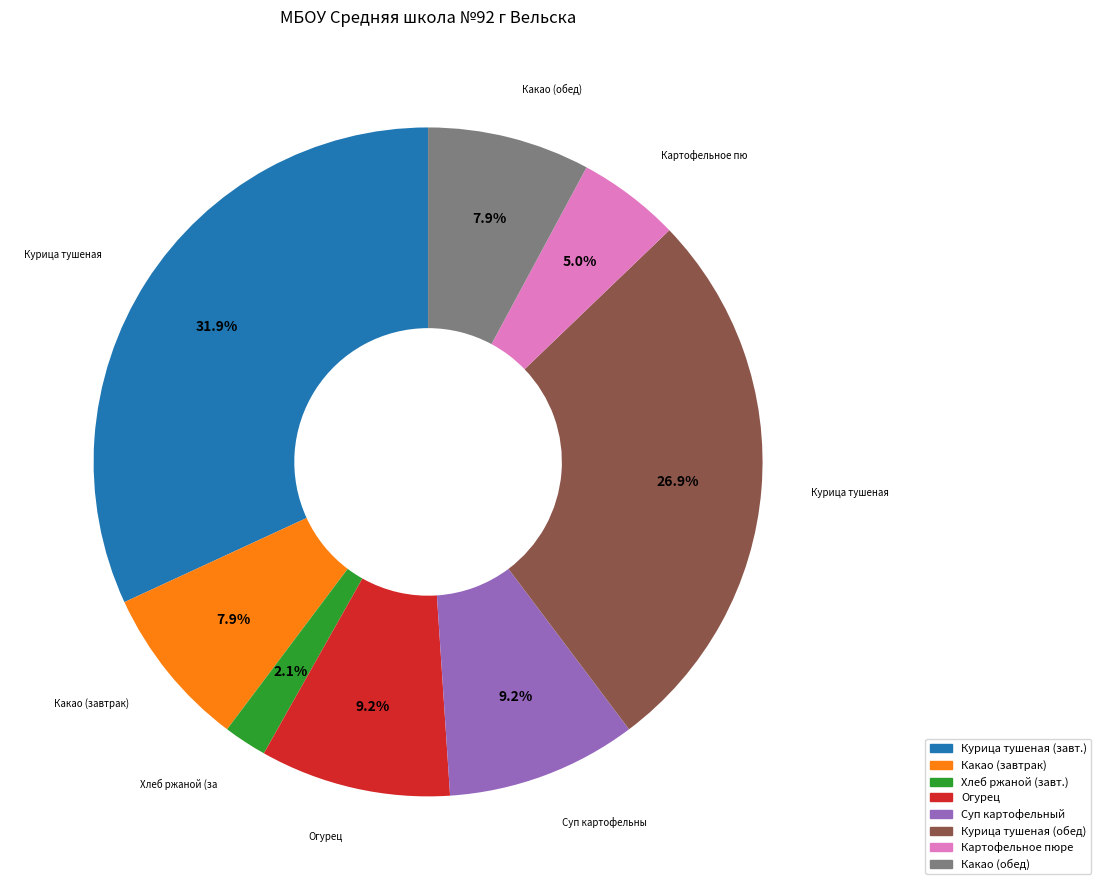

Does any single category account for the majority?

No